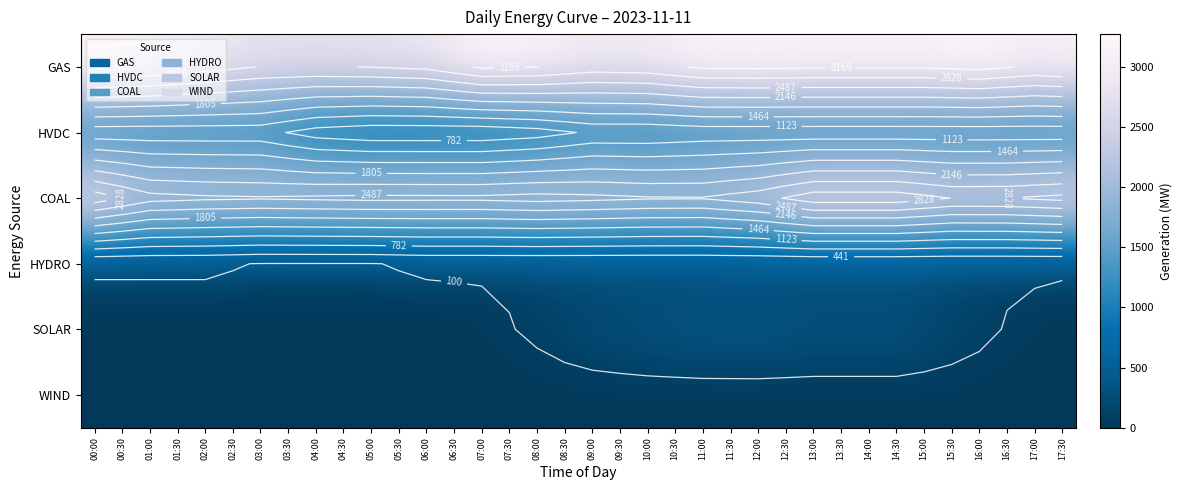

What is the total value across all series at 05:30?

6091.5